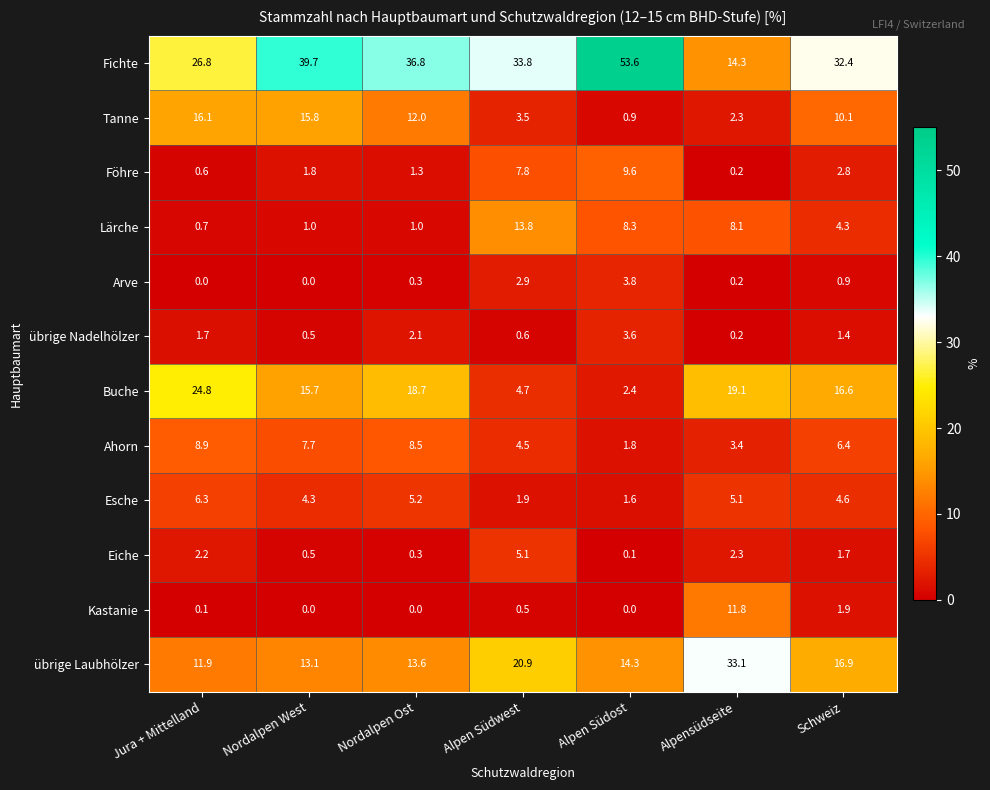

Which series changed the most between Jura + Mittelland and Schweiz?

Buche